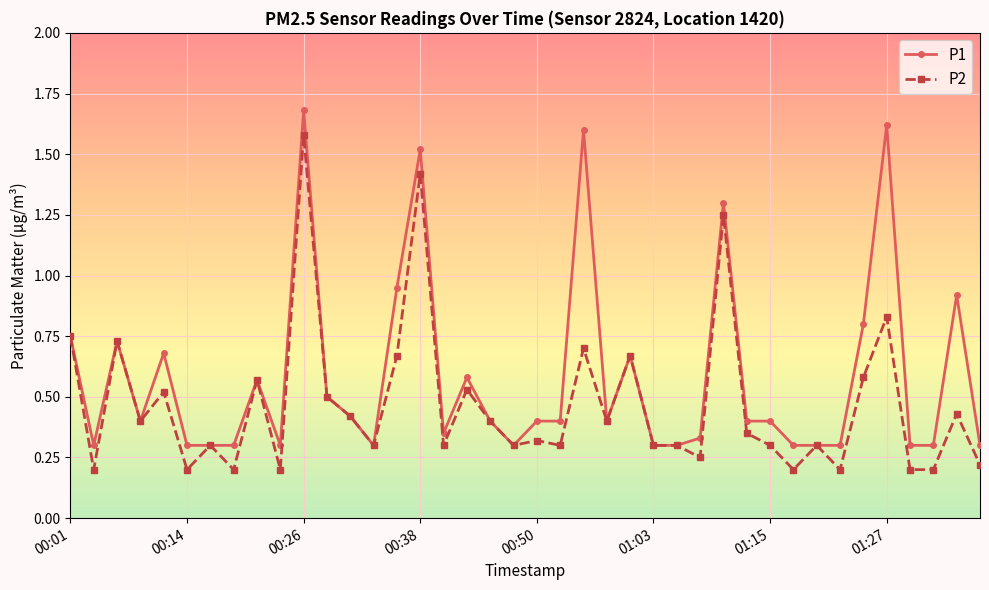

Rank the series by their maximum value, from highest to lowest.

P1, P2